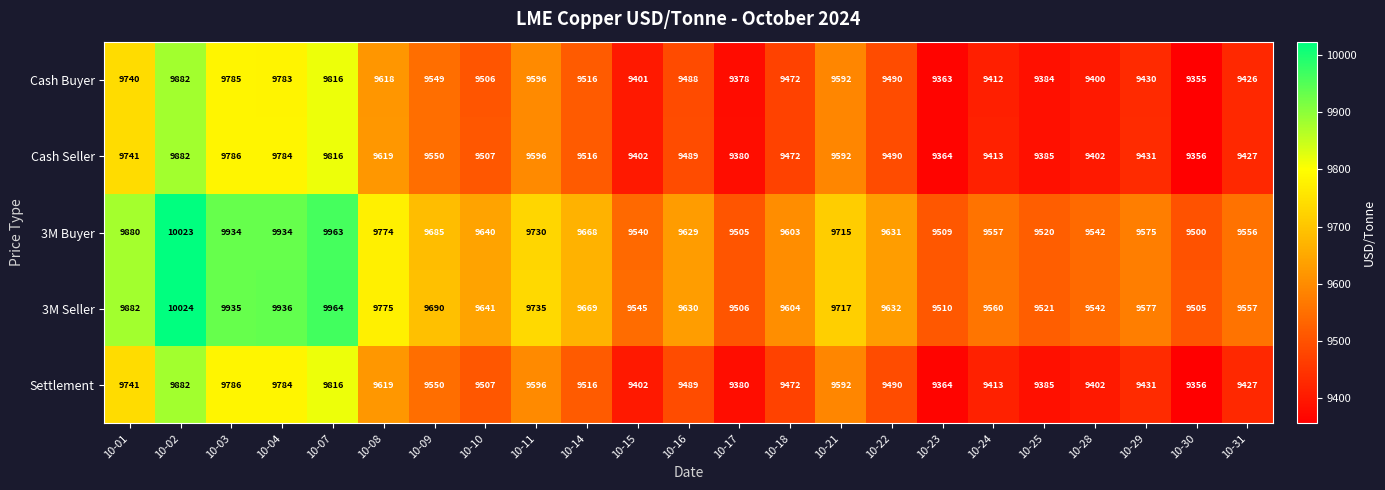

What is the difference between the second highest and second lowest values in the 3M Seller series?

458